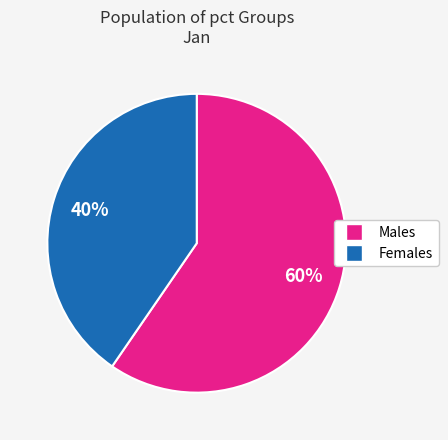

Does any single category account for the majority?

Yes